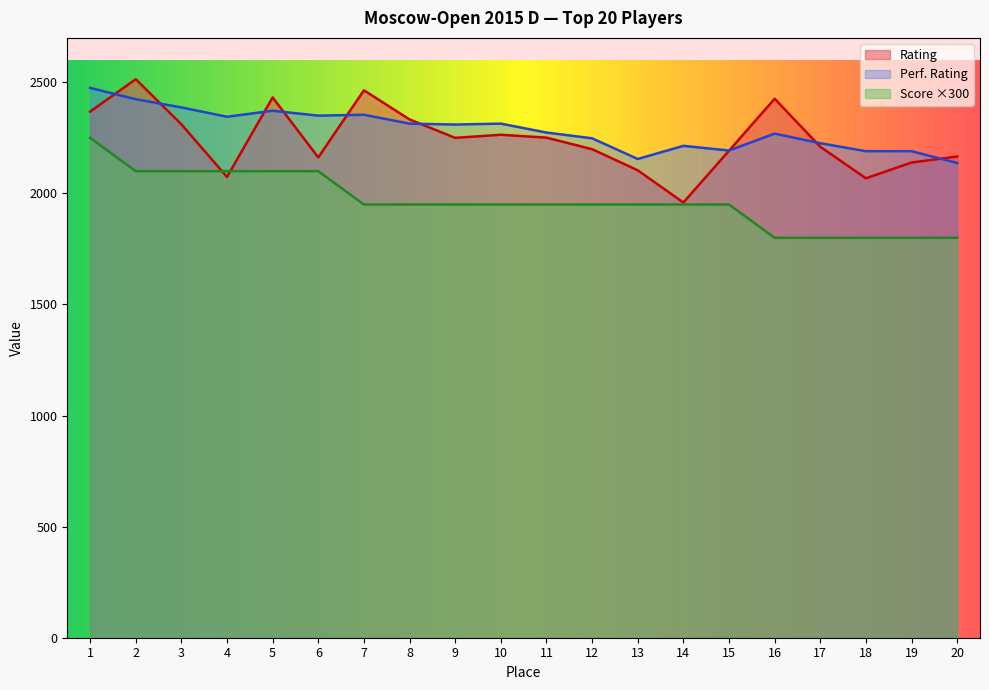

What is the change in value from 2 to 11?

-263